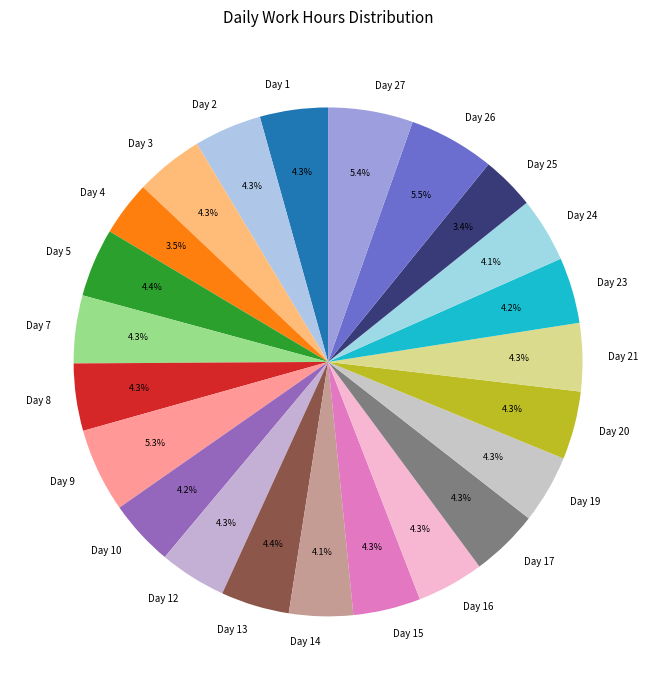

Which has a higher value, Day 26 or Day 8?

Day 26